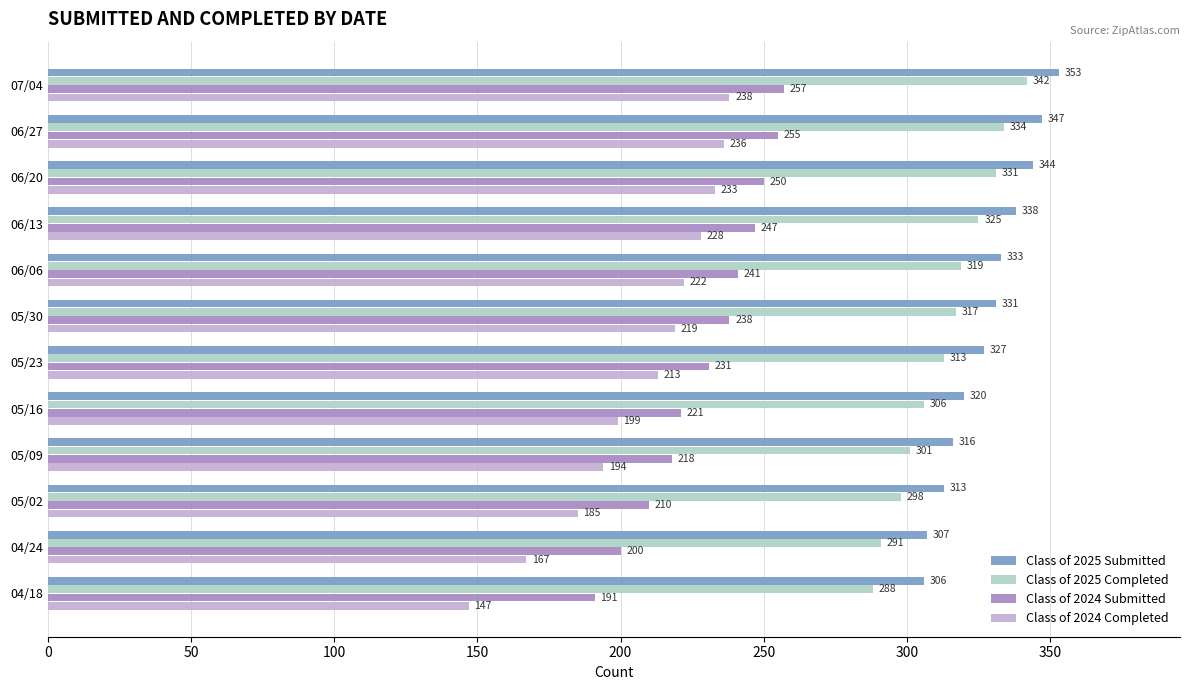

What is the difference between the maximum and minimum values in the Class of 2025 Submitted series?

47